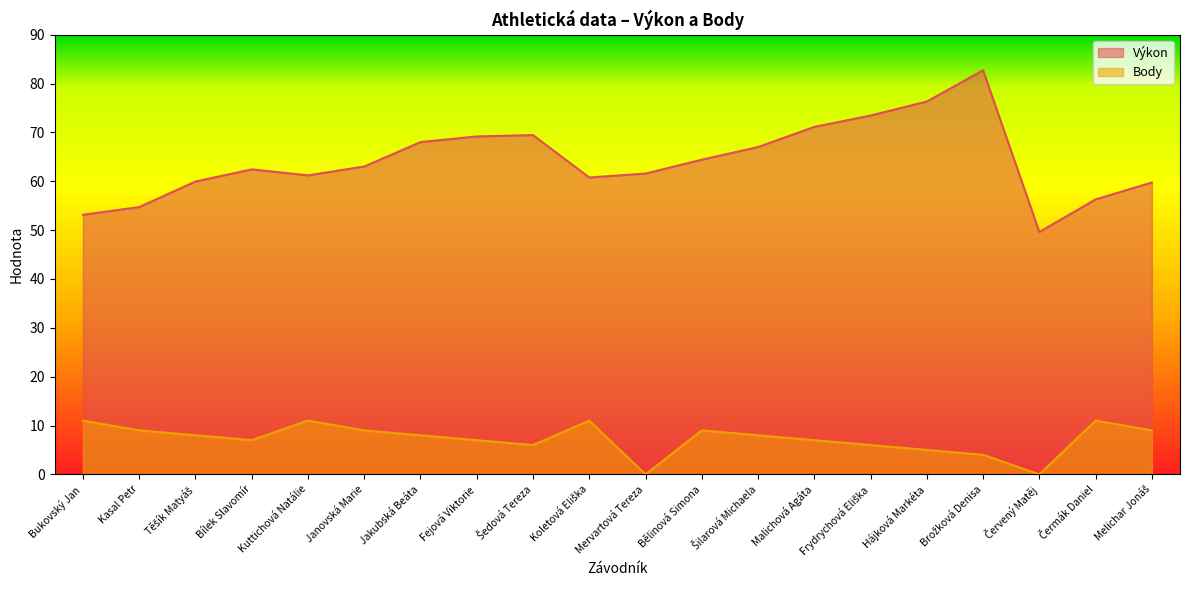

What is the label of the 15th point from the right?

Janovská Marie